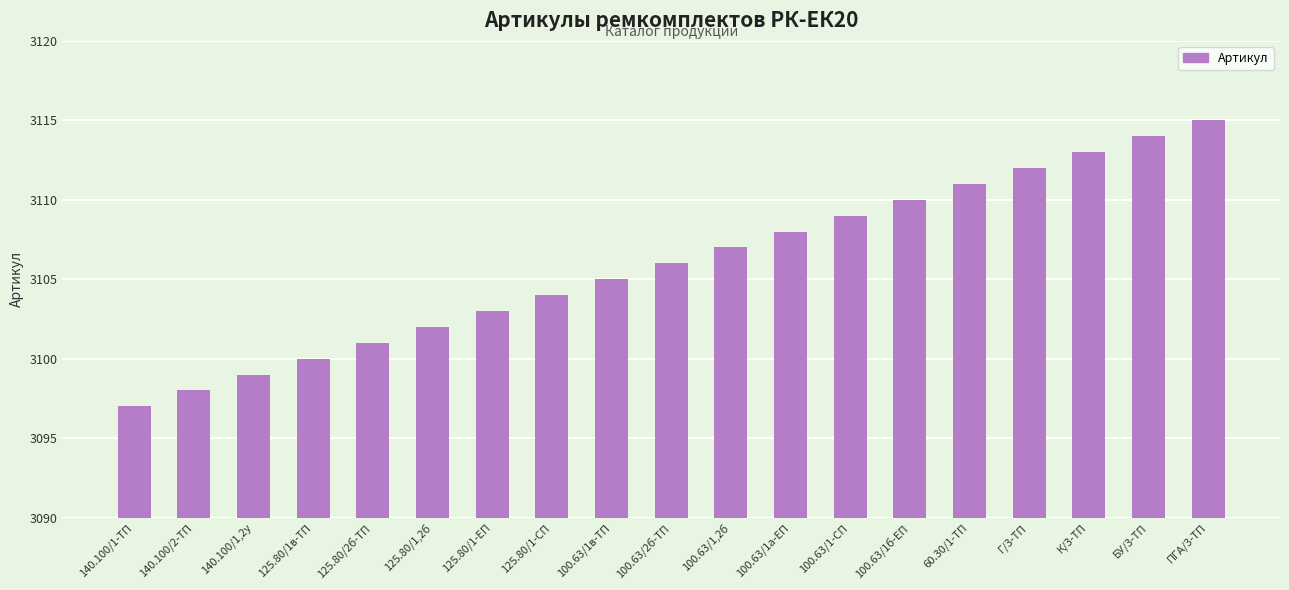

At which label is the value closest to 3106?

100.63/2б-ТП